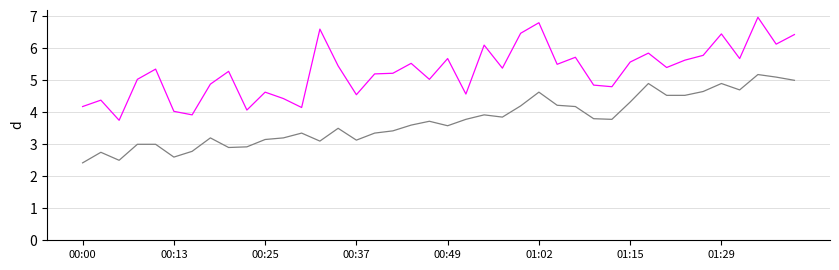

What is the minimum value shown in the chart?

2.4